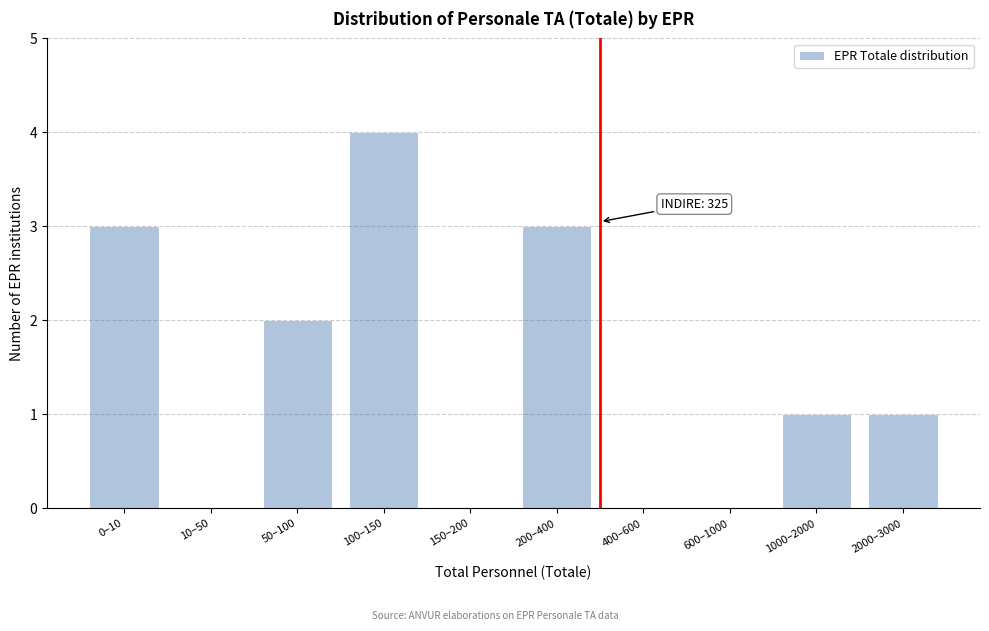

Reading left to right, what are all the values shown in this chart?

0–10=3	10–50=0	50–100=2	100–150=4	150–200=0	200–400=3	400–600=0	600–1000=0	1000–2000=1	2000–3000=1